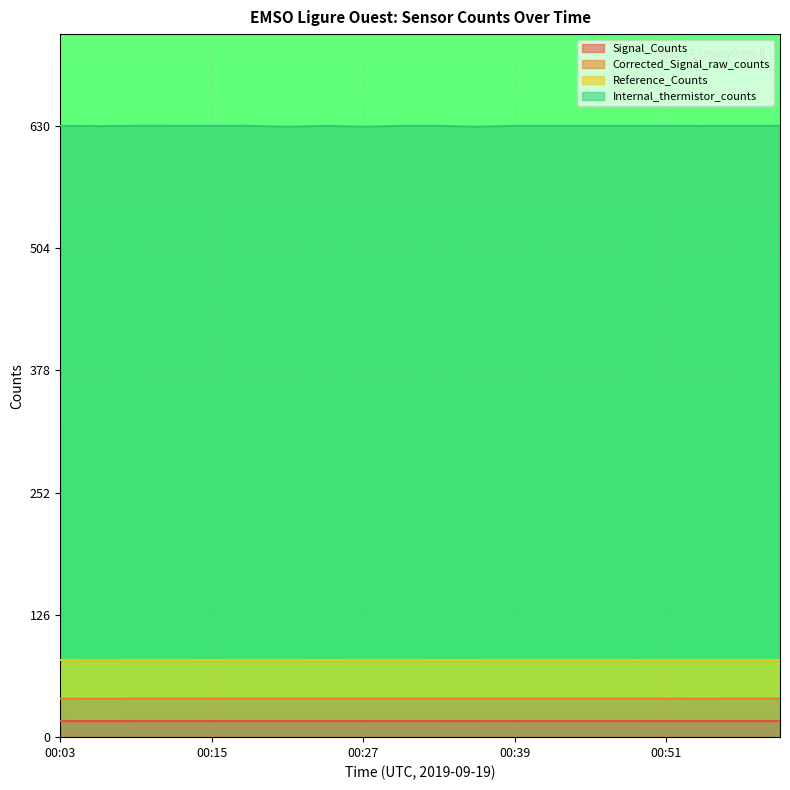

What is the difference between the Signal_Counts values at 00:12 and 00:06?

0.1